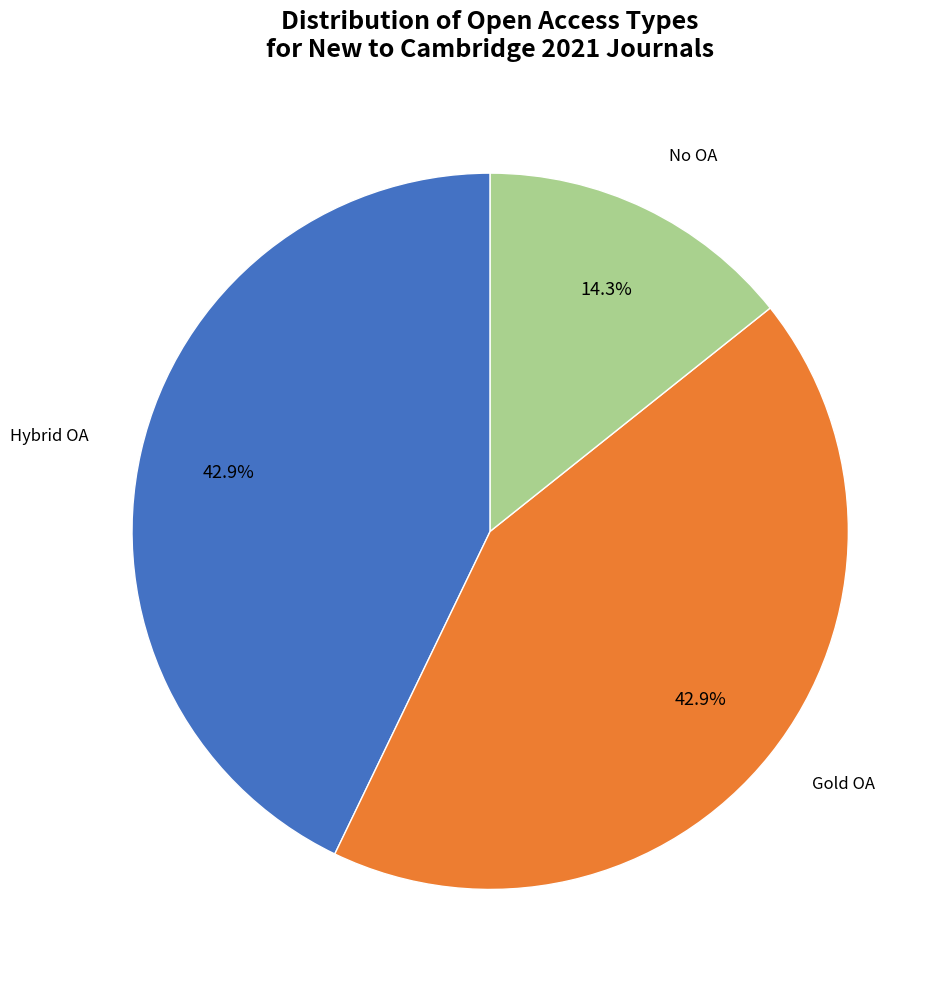

Is there a majority slice in this chart?

No